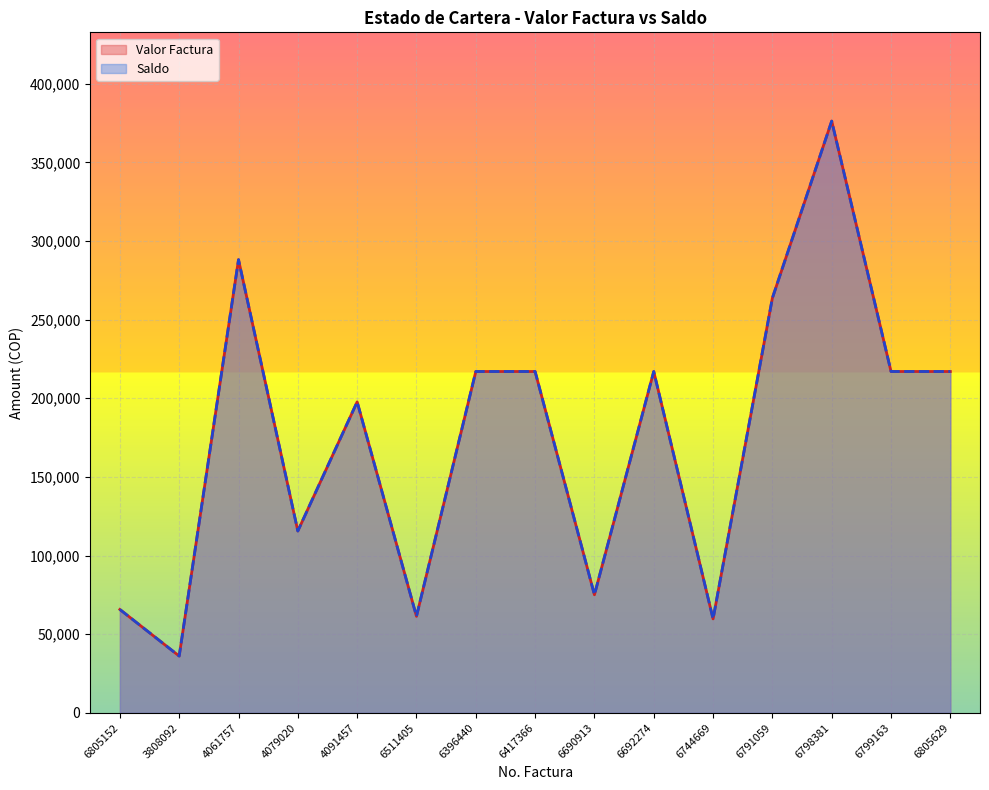

Reading right to left, what are all the values shown in this chart?

Valor Factura: 6805629=216994	6799163=216994	6798381=376200	6791059=263700	6744669=59700	6692274=216994	6690913=75034	6417366=216994	6396440=216994	6511405=61338	4091457=197682	4079020=115580	4061757=288102	3808092=36080	6805152=65700
Saldo: 6805629=216994	6799163=216994	6798381=376200	6791059=263700	6744669=59700	6692274=216994	6690913=75034	6417366=216994	6396440=216994	6511405=61338	4091457=197682	4079020=115580	4061757=288102	3808092=36080	6805152=65700